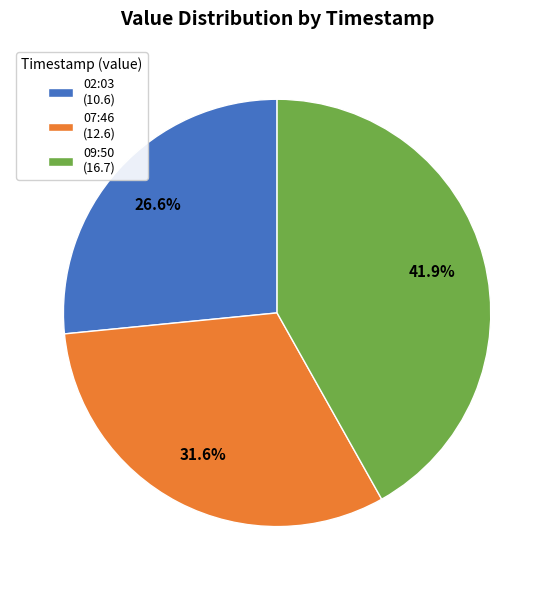

Rank the categories by value from lowest to highest.

02:03 (10.6), 07:46 (12.6), 09:50 (16.7)